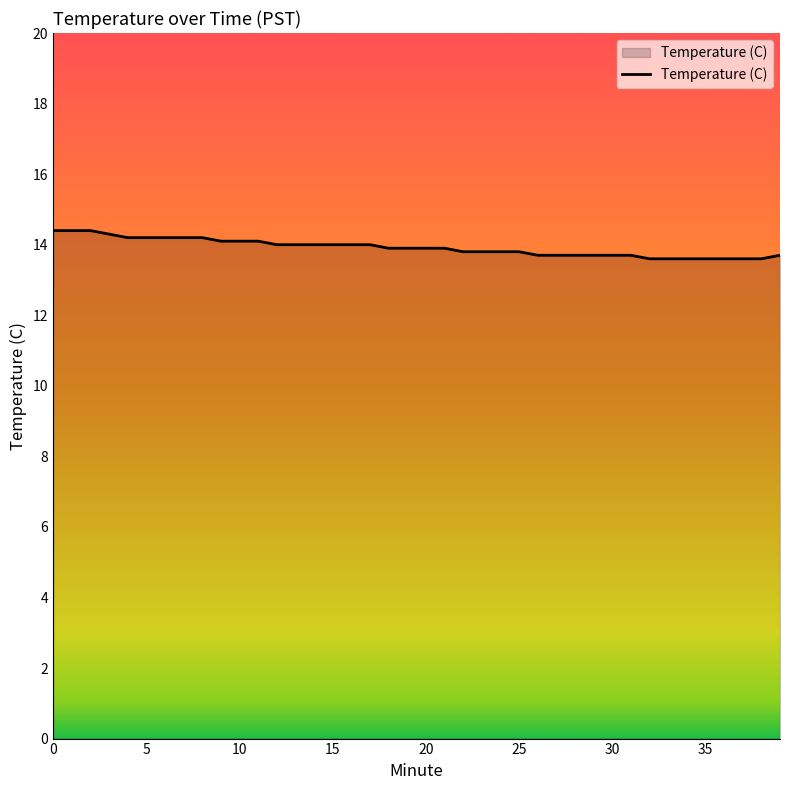

What is the greatest value displayed?

14.4